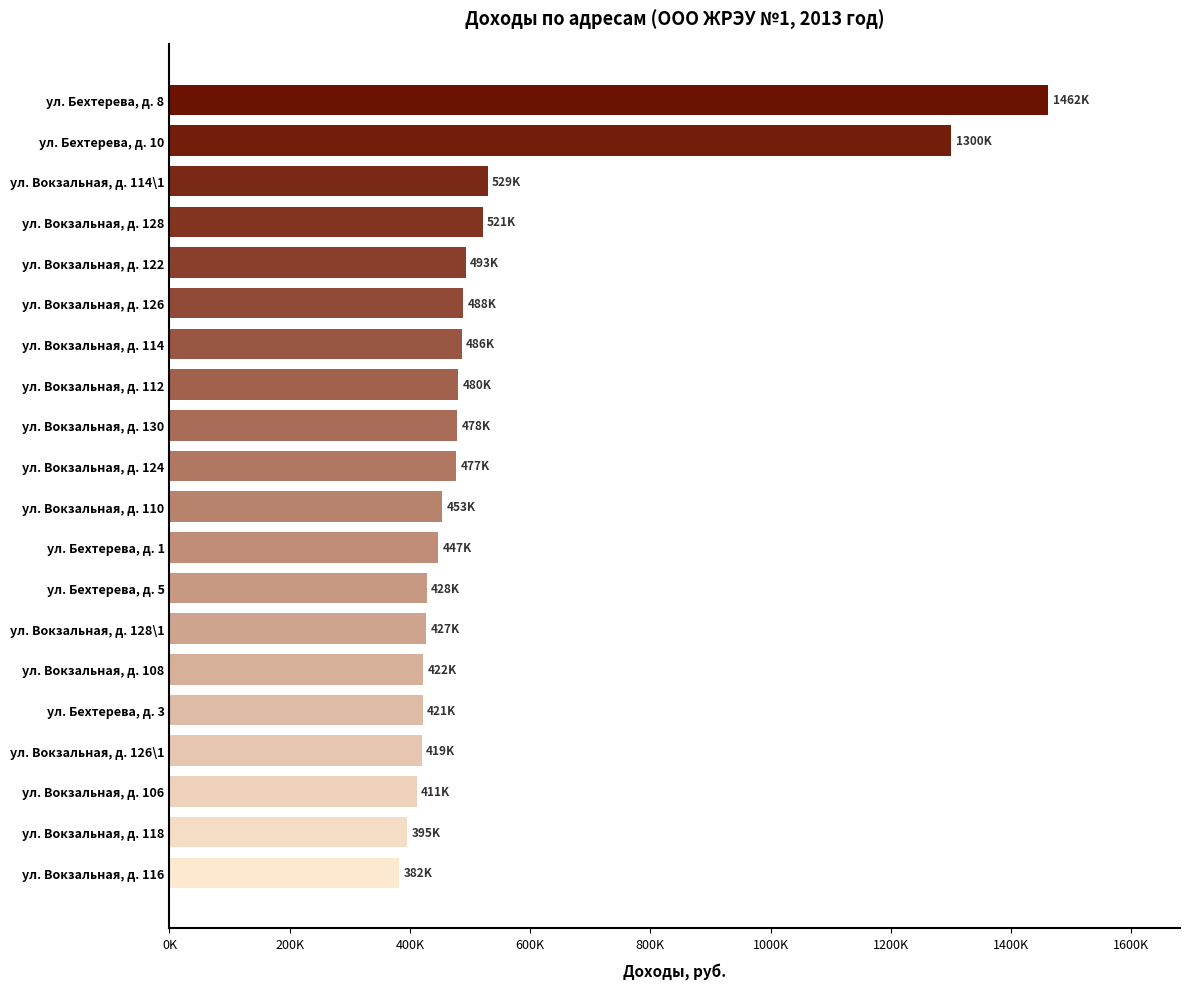

Are the bars horizontal?

Yes